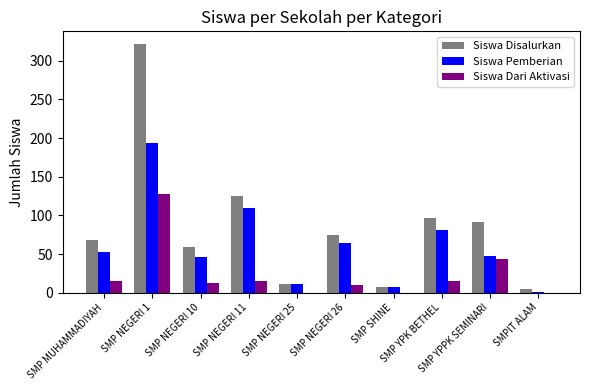

What is the maximum value shown in the chart?

322